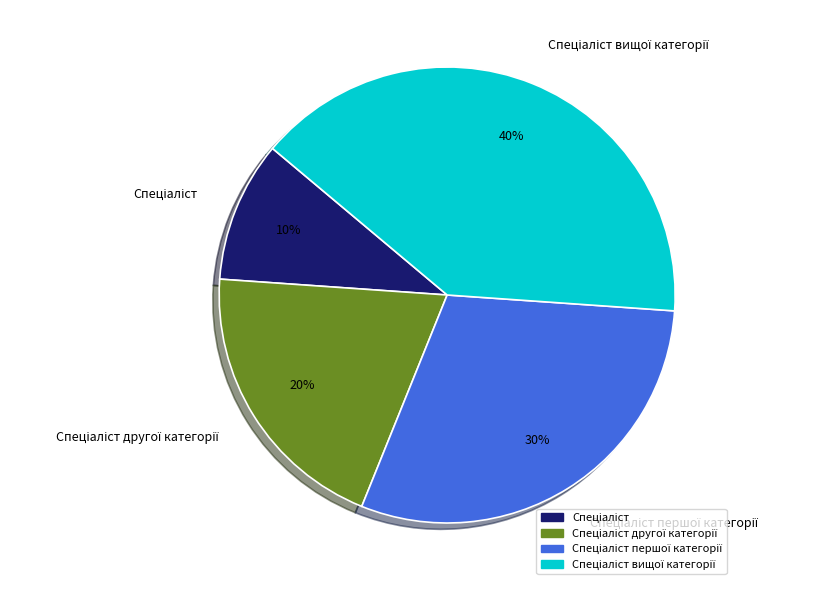

To the nearest percent, what is the average slice percentage?

25%